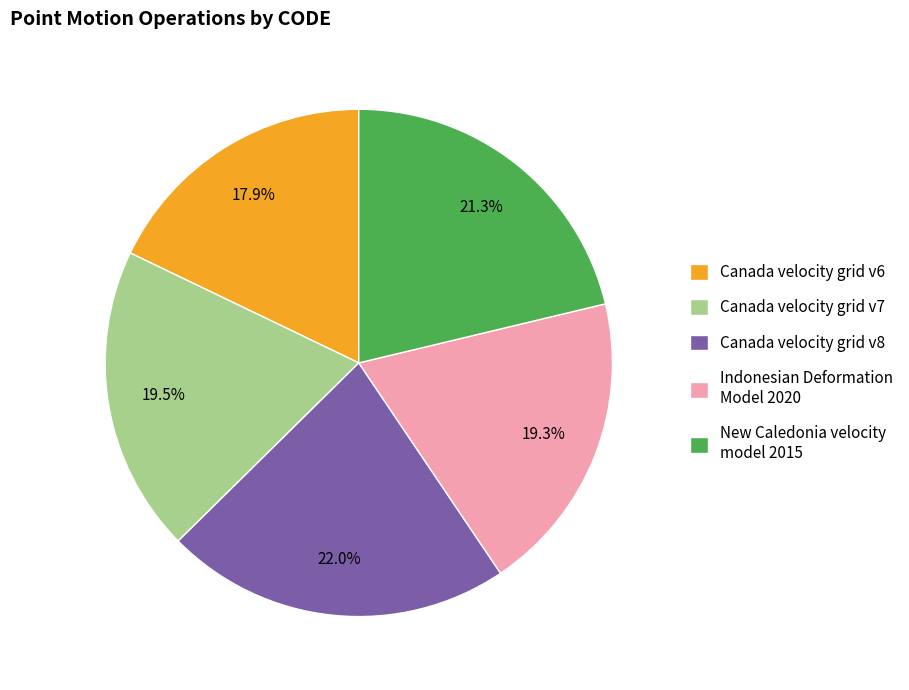

To the nearest percent, what percentage of the pie is Canada velocity grid v6?

18%